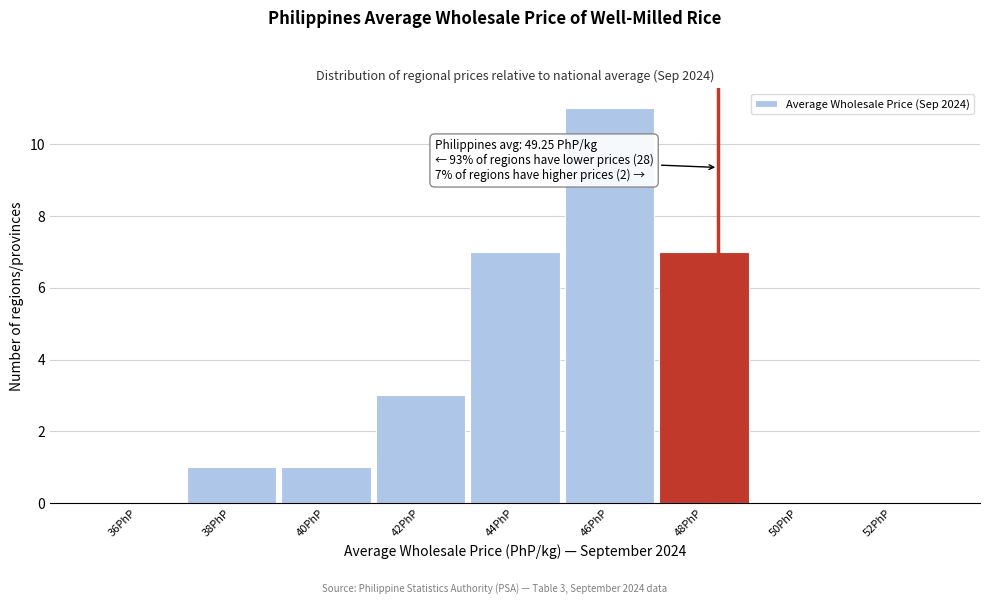

Reading left to right, transcribe all the data shown in this chart.

36PhP=0	38PhP=1	40PhP=1	42PhP=3	44PhP=7	46PhP=11	48PhP=7	50PhP=0	52PhP=0